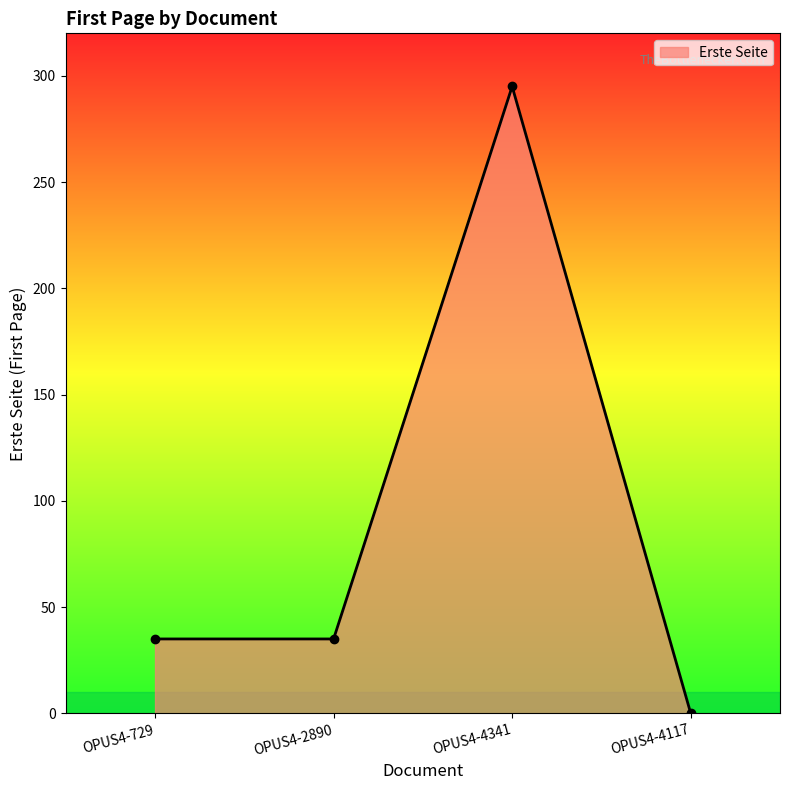

Does the chart have visible grid lines?

No